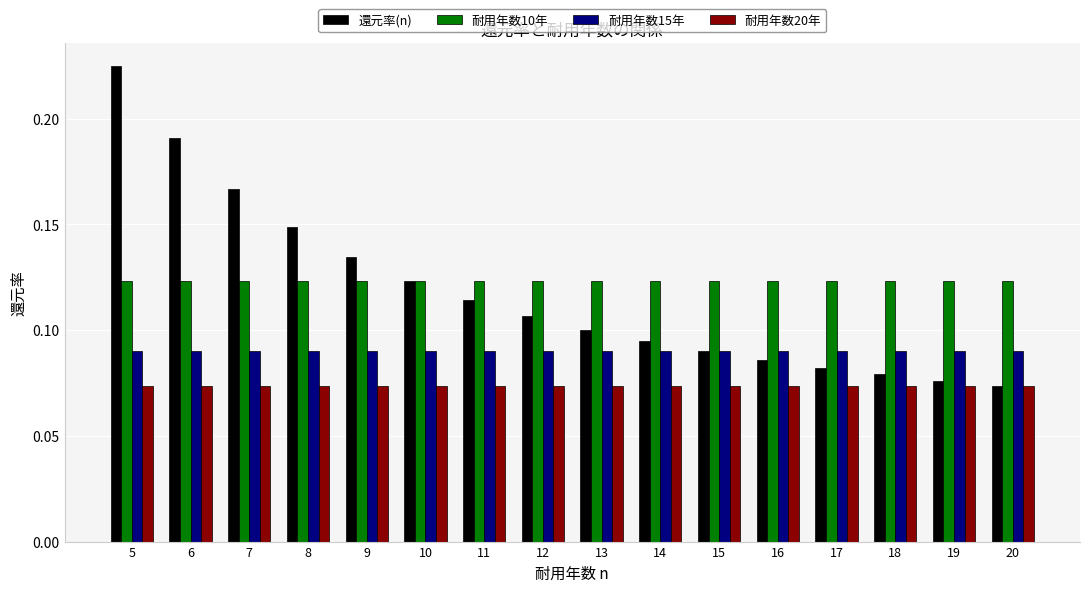

Which series changed the most between 6 and 8?

還元率(n)